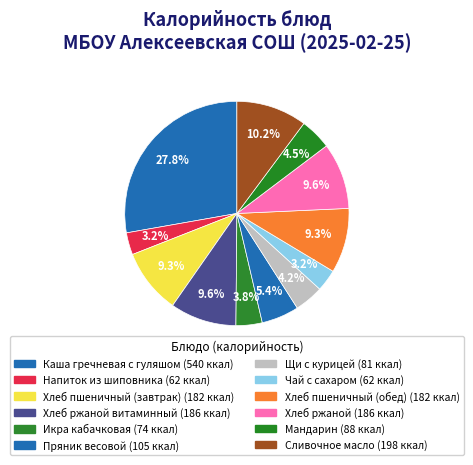

How many segments does this pie chart have?

12